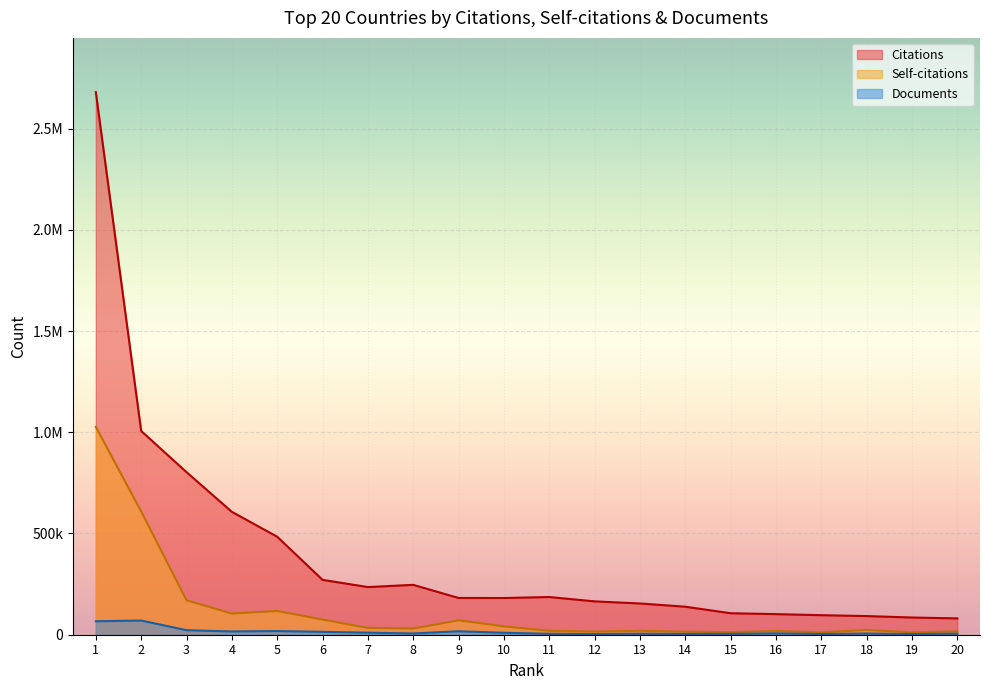

How many interior local valleys does the Documents series have?

6